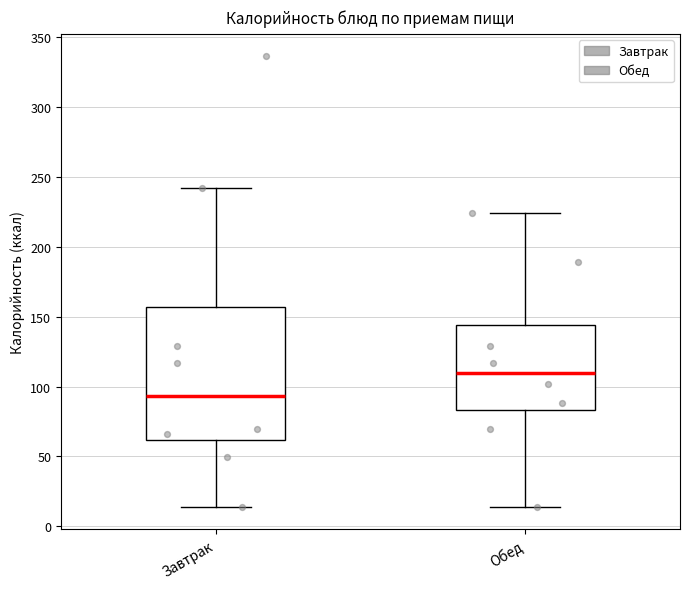

Which box's median line is the lowest?

Завтрак